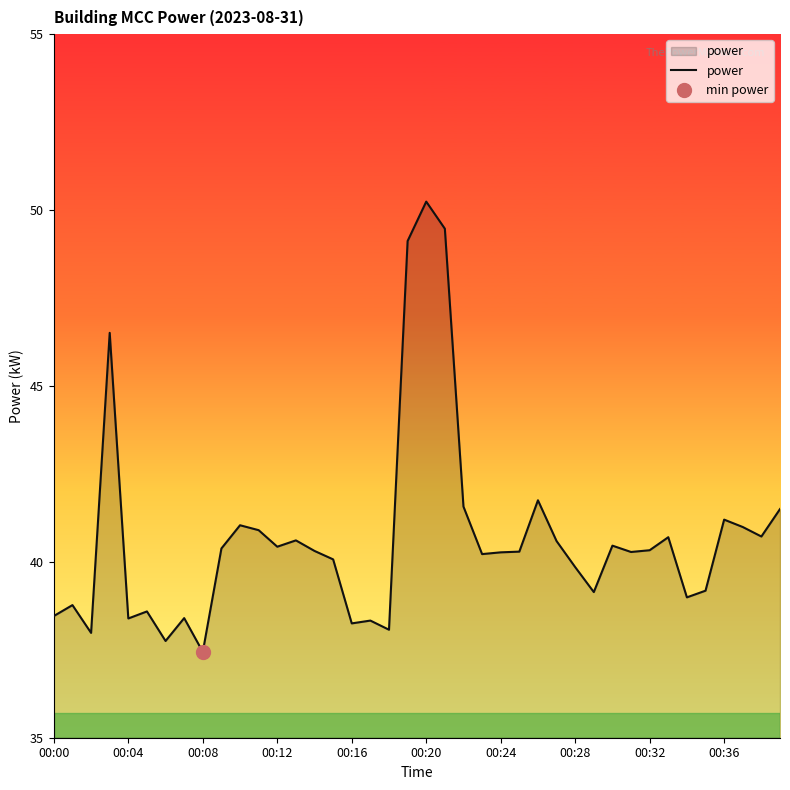

What is the minimum value shown in the chart?

37.4